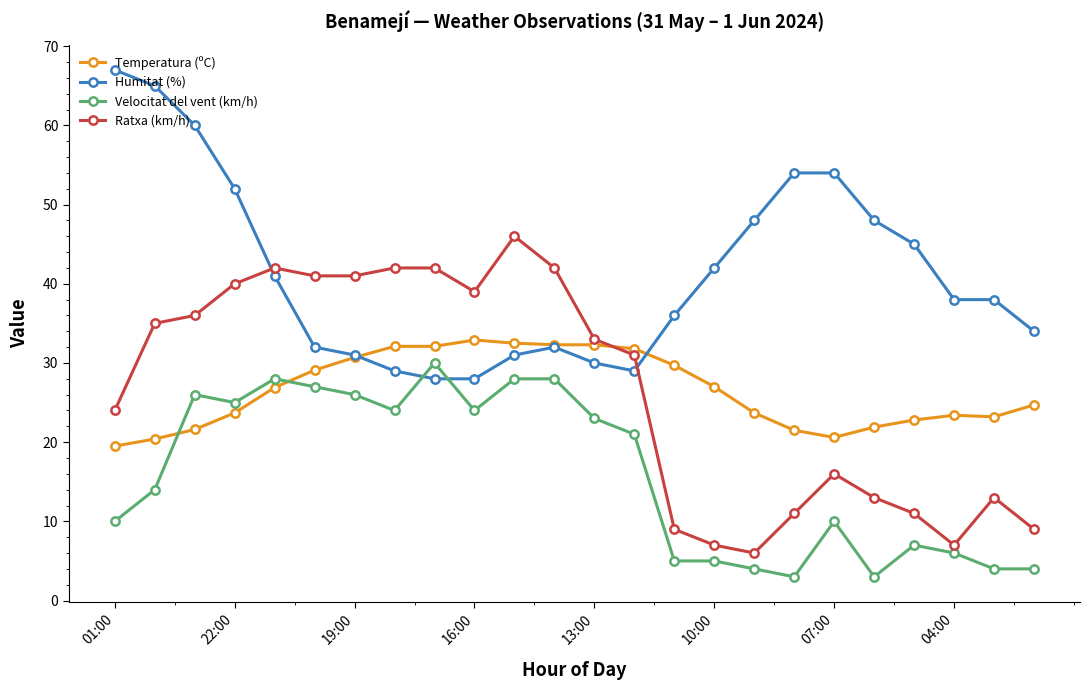

How many categories are shown in the chart?

24